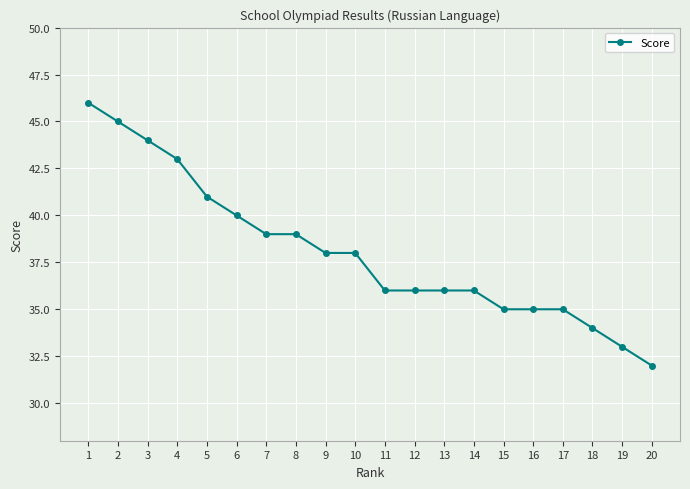

How many series are shown in this chart?

1